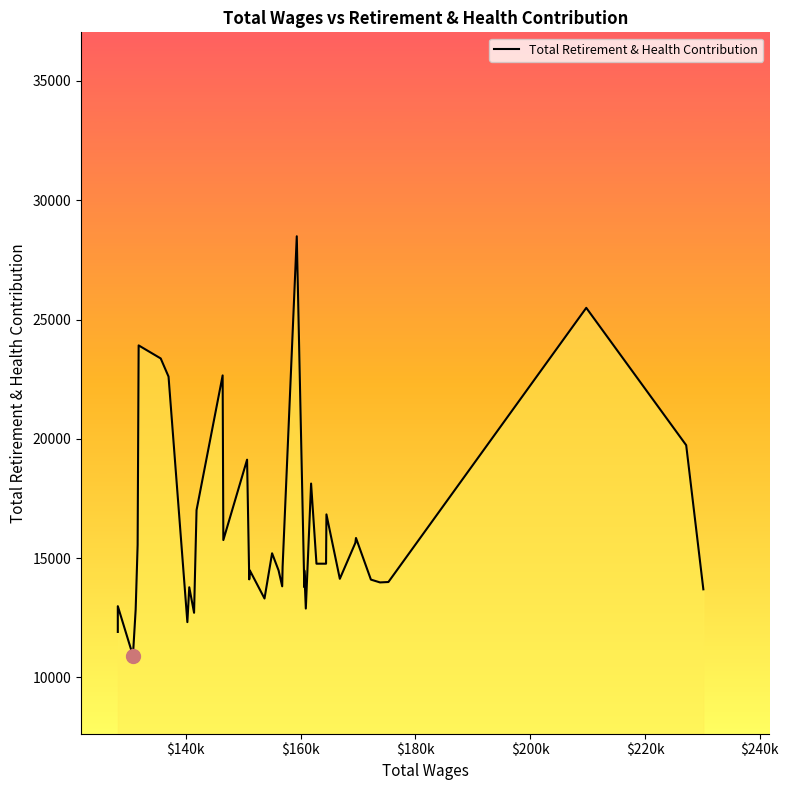

Is it true that the value at 15 is 6305?

False